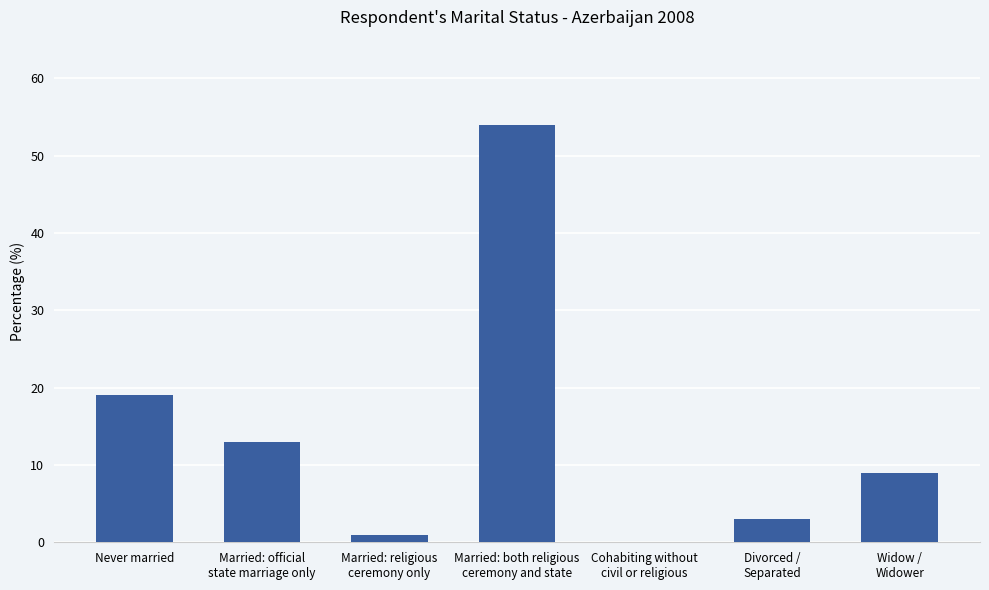

Approximately how many times larger is the value at Married: official
state marriage only compared to Married: both religious
ceremony and state?

0.2